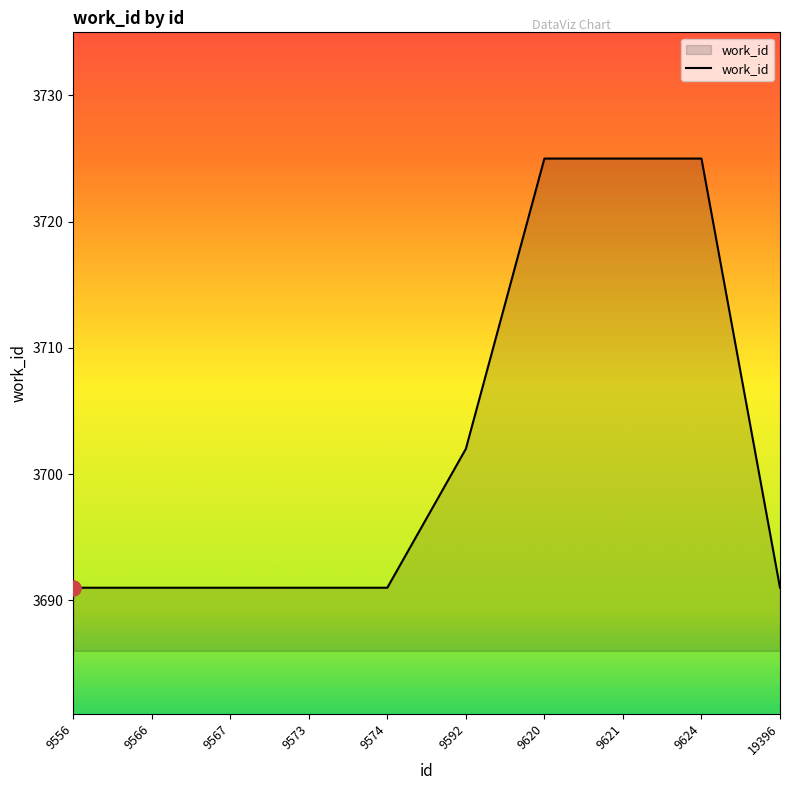

What is the change in value from 9573 to 9621?

+34